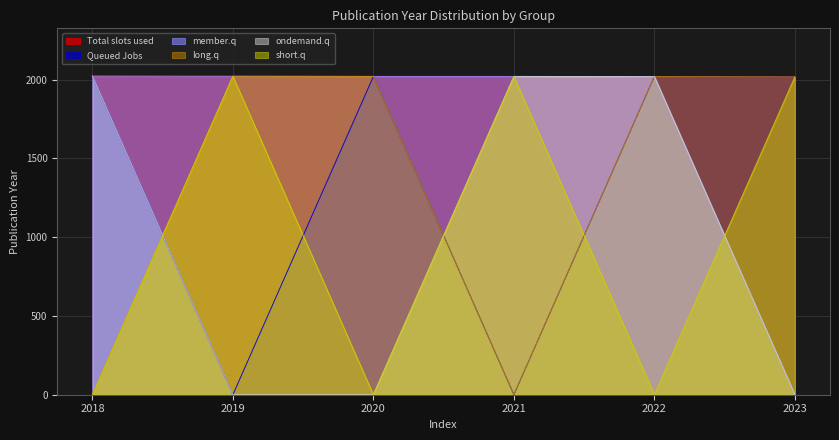

At which category is the sum across all series the highest?

2022